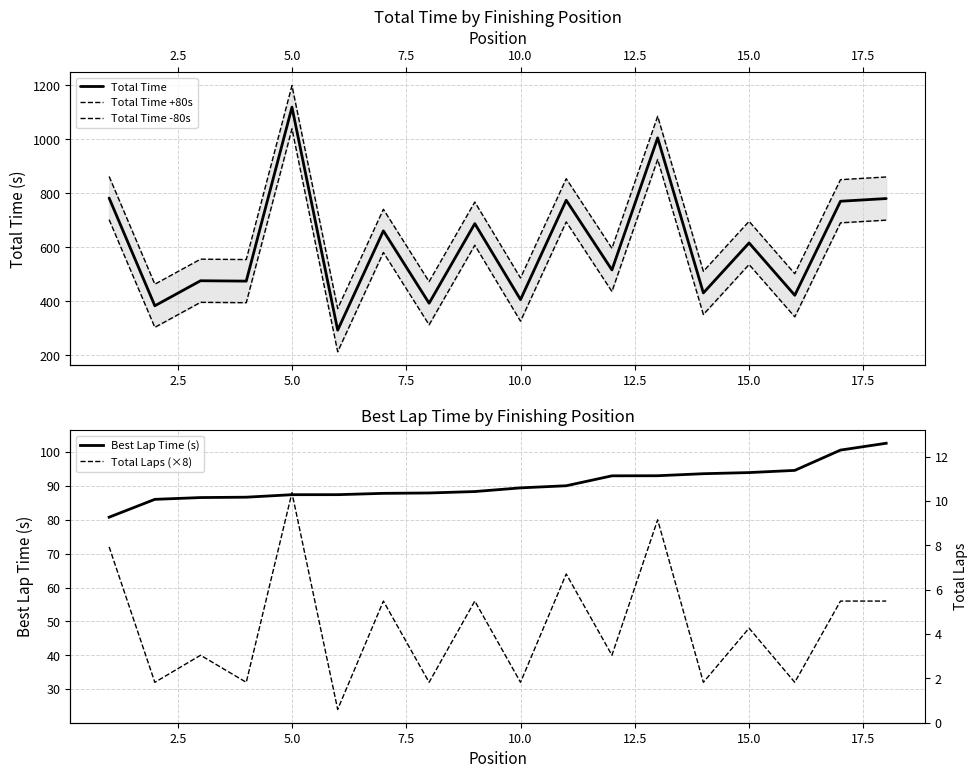

Rank the series at 15.0 from lowest to highest value.

Total Laps (×8), Best Lap Time (s), Total Time -80s, Total Time, Total Time +80s